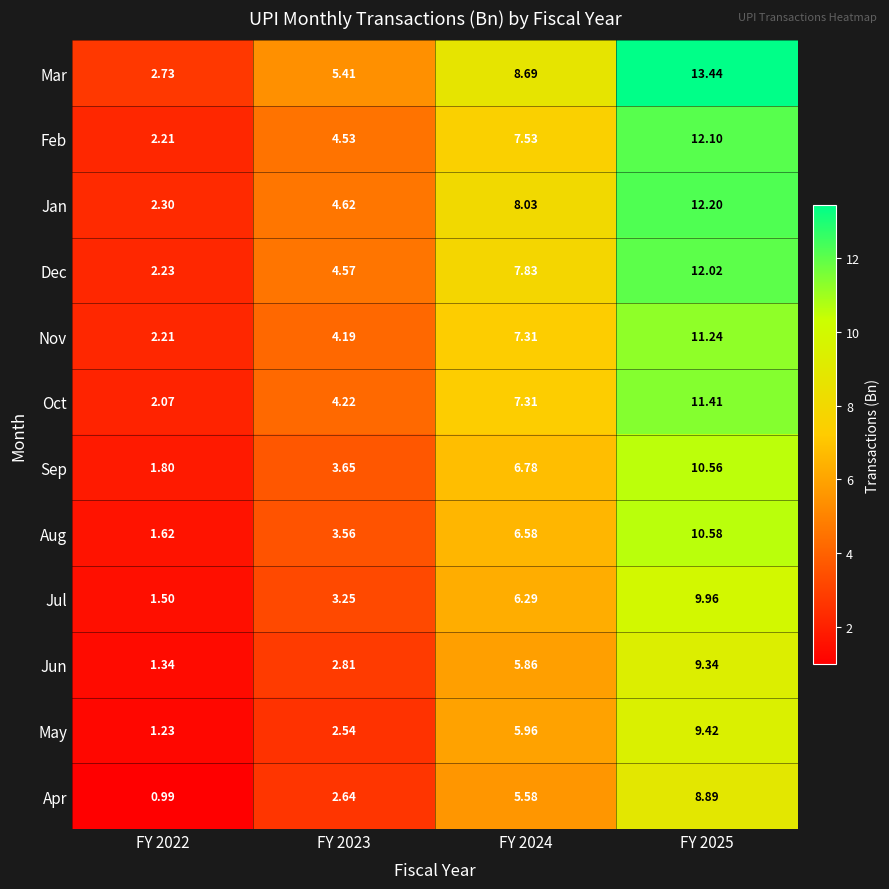

How many data points does each series have?

4